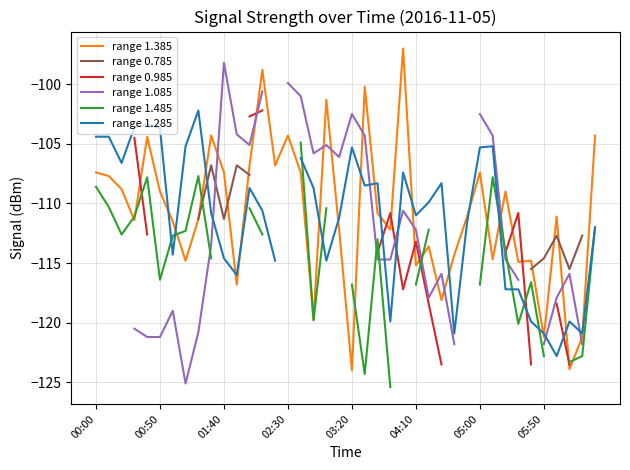

What are all the series names shown in the legend?

range 1.385, range 0.785, range 0.985, range 1.085, range 1.485, range 1.285